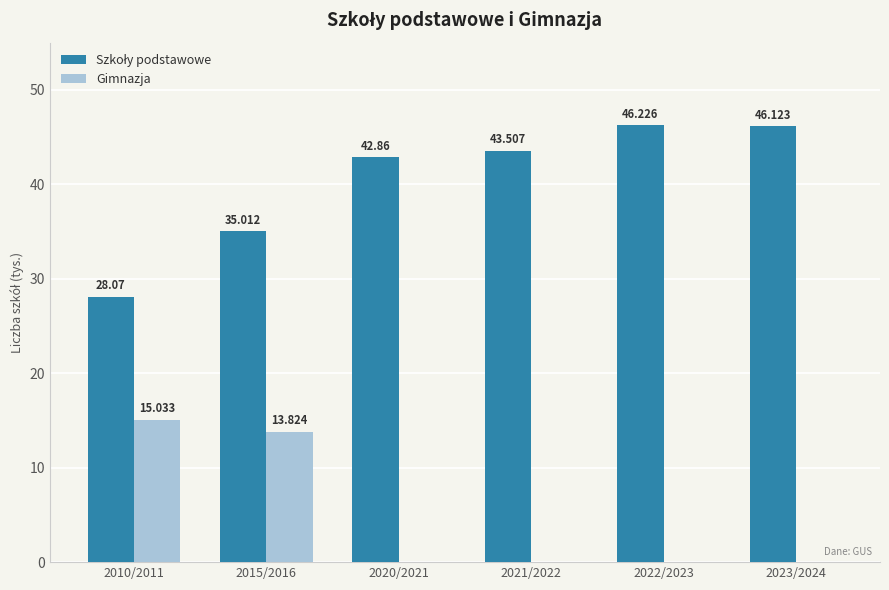

How many series are shown in this chart?

2